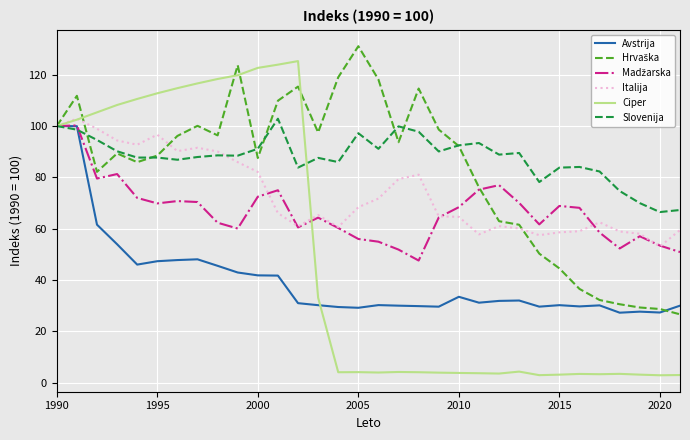

What is the lowest value of the Avstrija series?

27.2